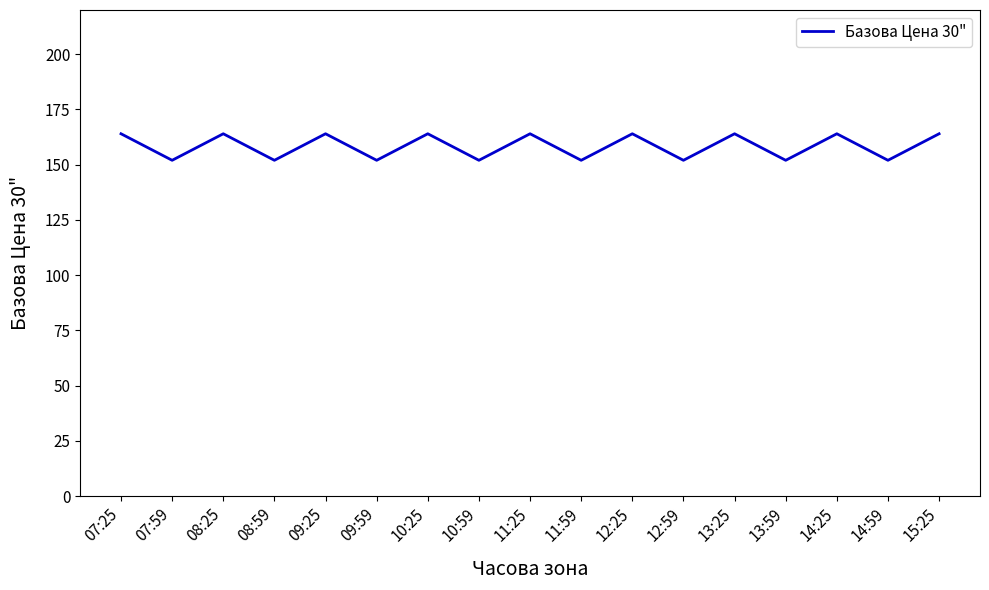

Which has a higher value, 08:59 or 07:25?

07:25